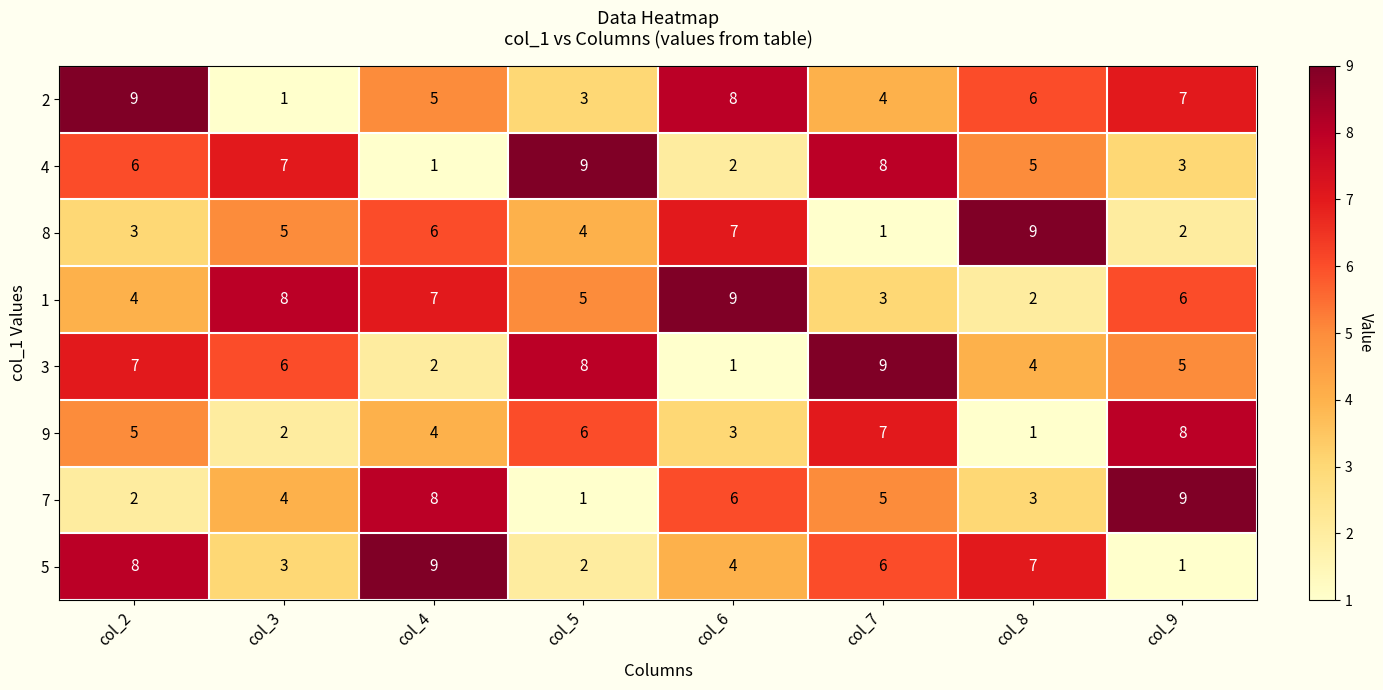

Is it true that 5 equals 3 at col_5?

False